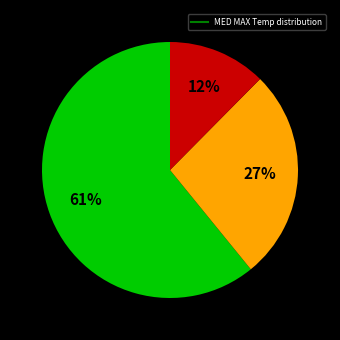

Is there any slice that represents more than half of the pie?

Yes